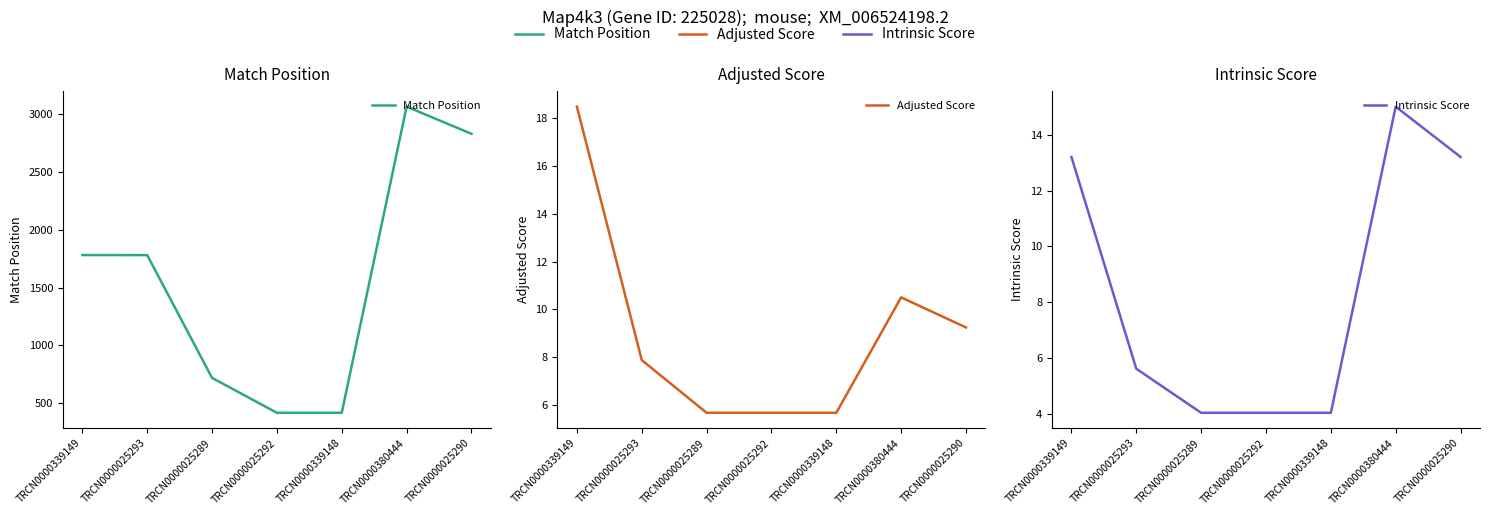

The Adjusted Score series shows 15.4 at TRCN0000025290. True or false?

False